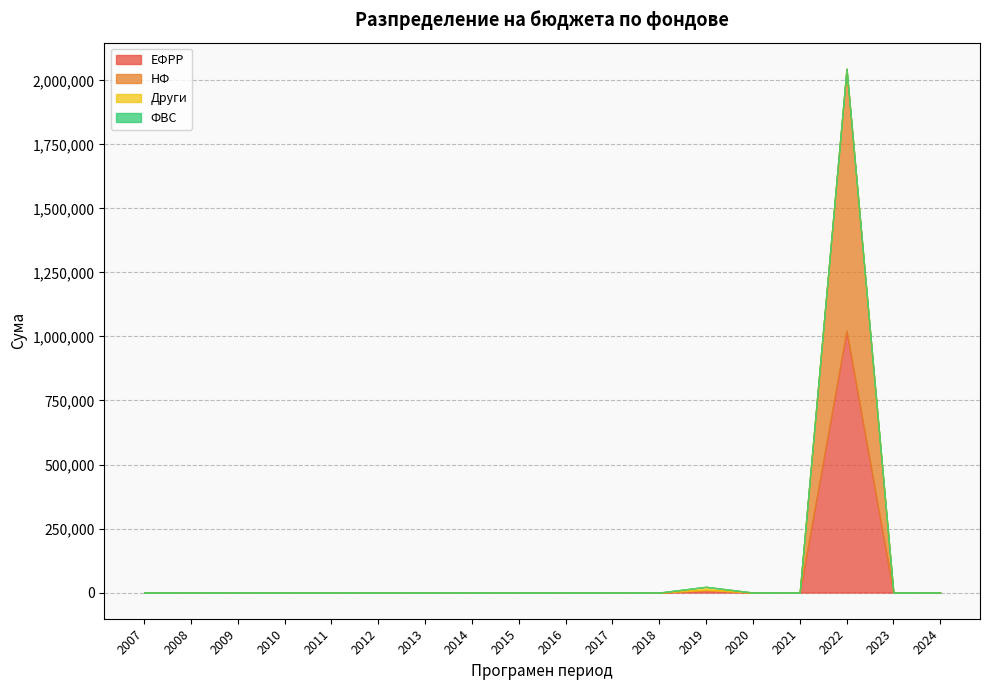

Which series changed the most between 2015 and 2016?

ЕФРР